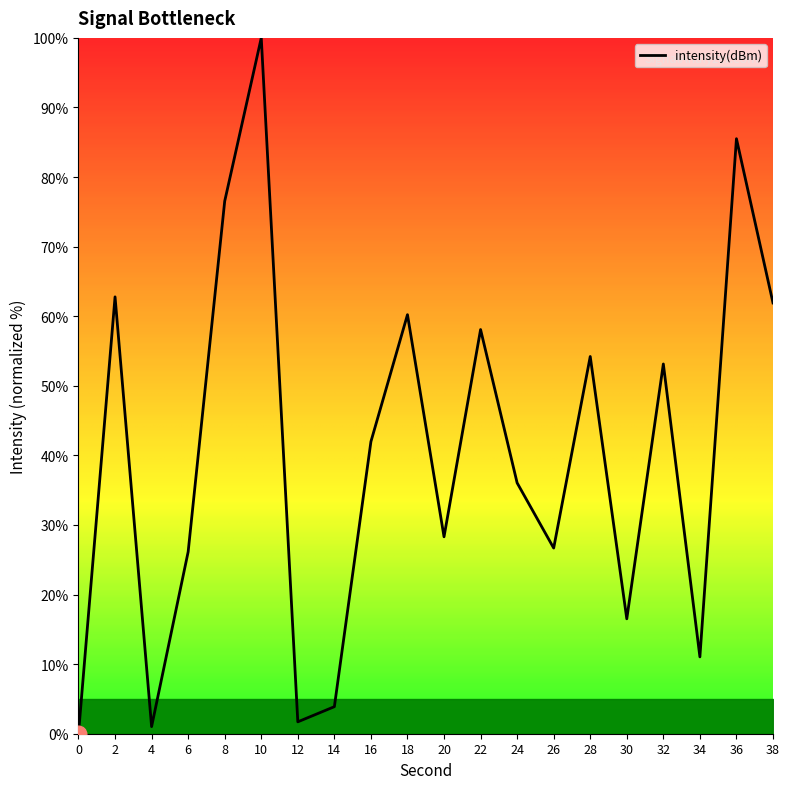

True or false: there are more than 1 points higher than both neighbors.

True